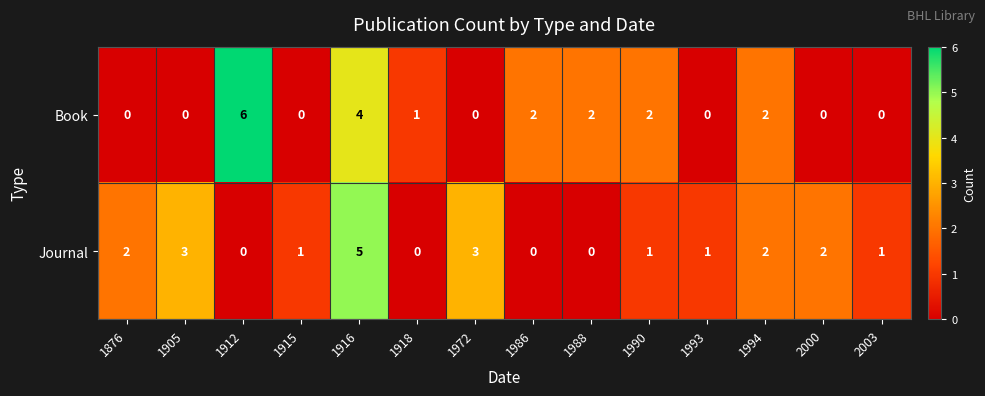

Rank the series by their average value, from lowest to highest.

Book, Journal